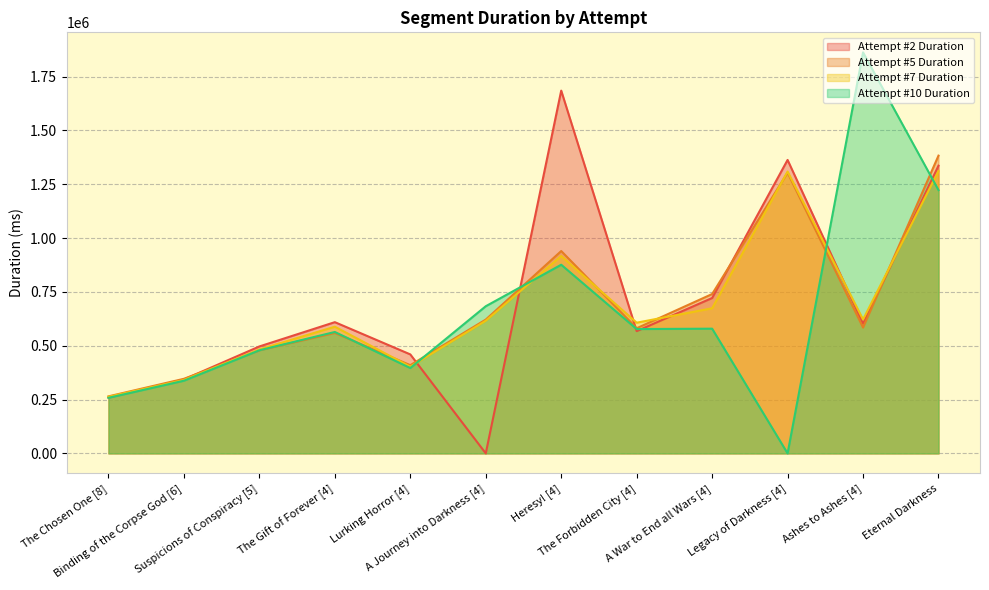

At which label does Attempt #7 Duration reach its minimum?

The Chosen One [8]